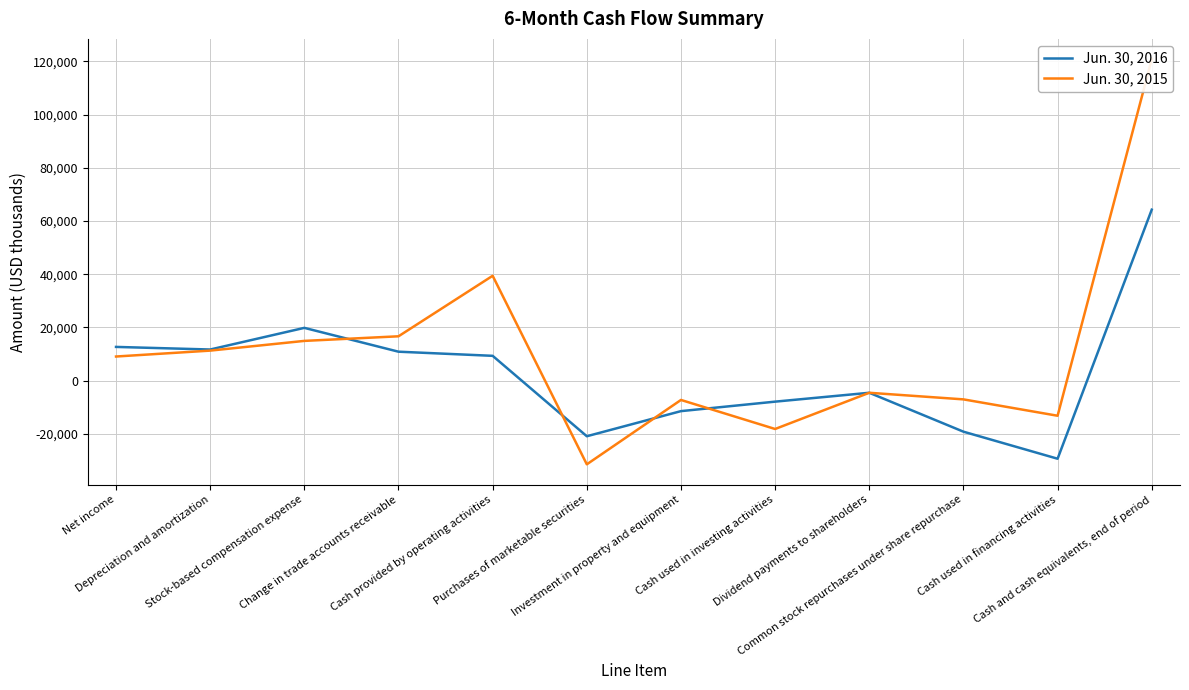

What is the minimum value for Jun. 30, 2016?

-29396